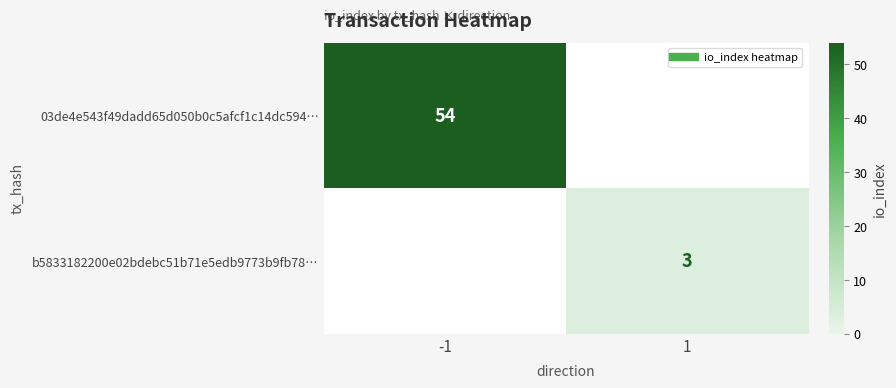

What is the sum of the 03de4e543f49dadd65d050b0c5afcf1c14dc594… values at 1 and -1?

54